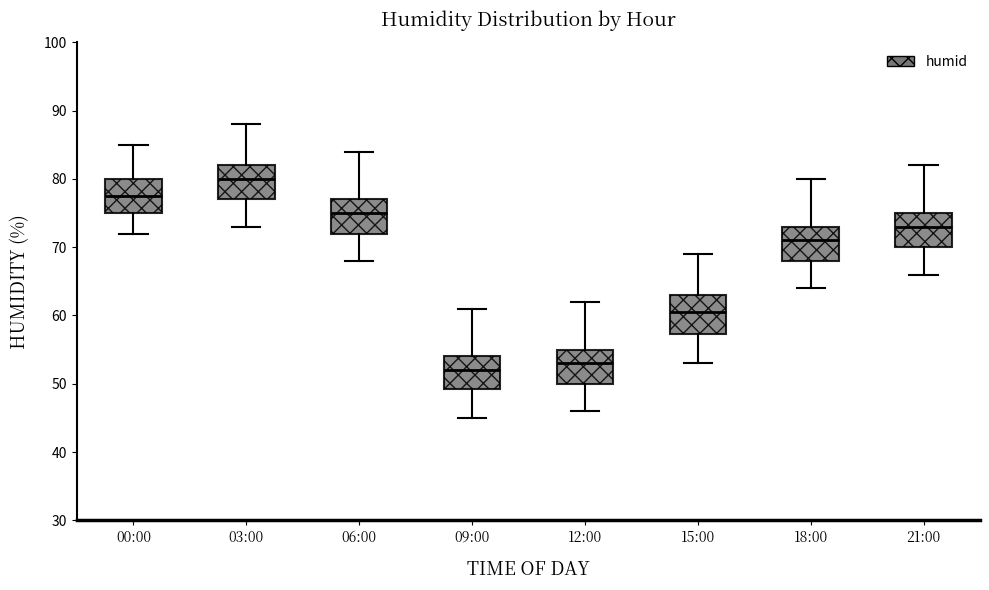

Which box's median line is the lowest?

09:00